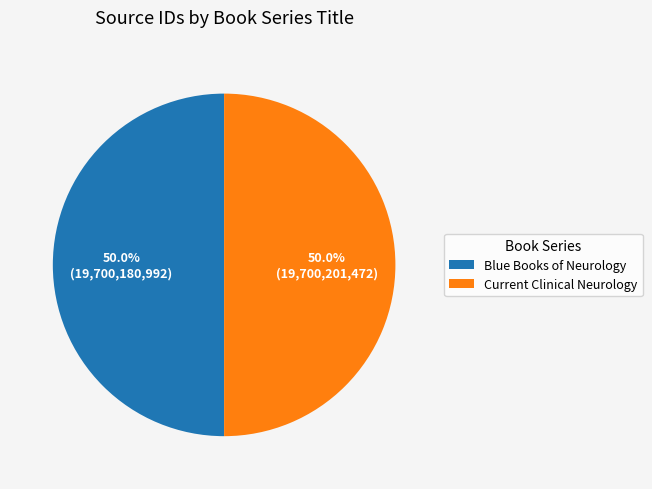

Do Current Clinical Neurology and Blue Books of Neurology together represent more than half of the pie?

Yes